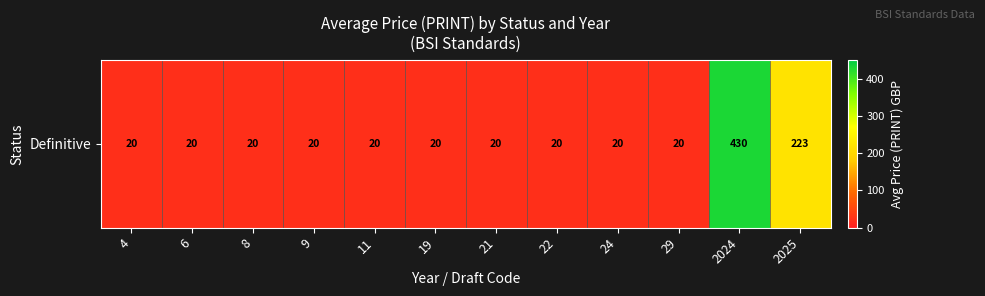

Between 9 and 24, which is larger?

9